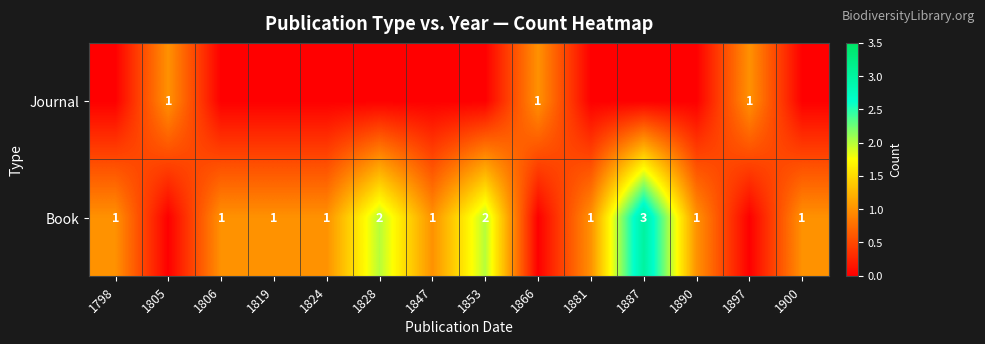

Is it true that Book equals 1 at 1798?

True